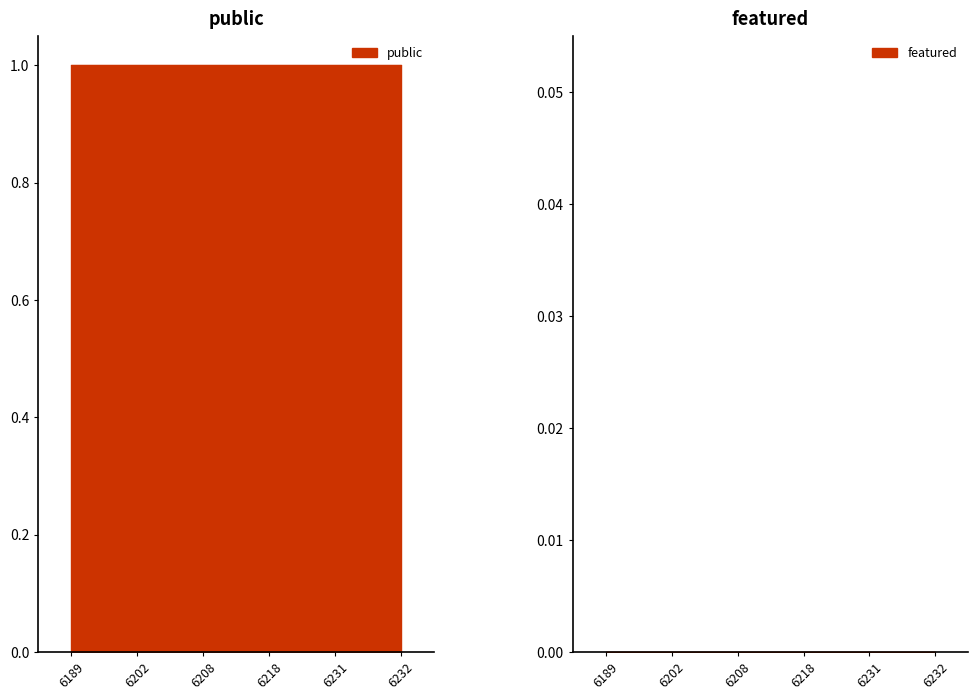

Which series has the largest range (max minus min)?

public